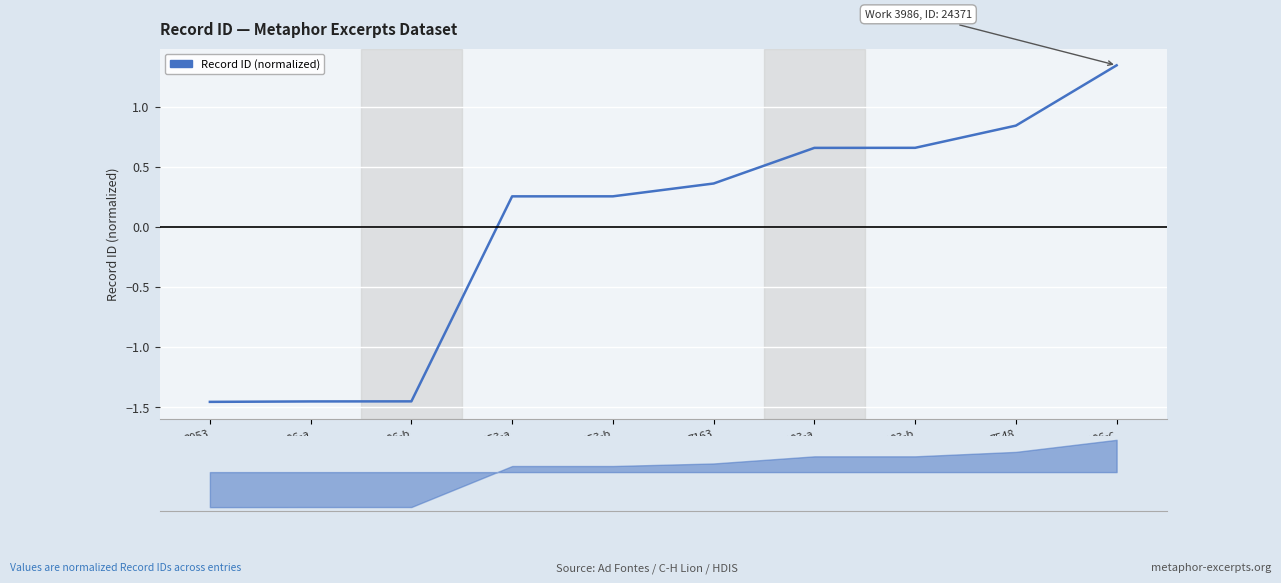

List the labels in order of value, smallest first.

3953, 3986-a, 3986-b, 4353-a, 4353-b, 7163, 3983-a, 3983-b, 7548, 3986-c